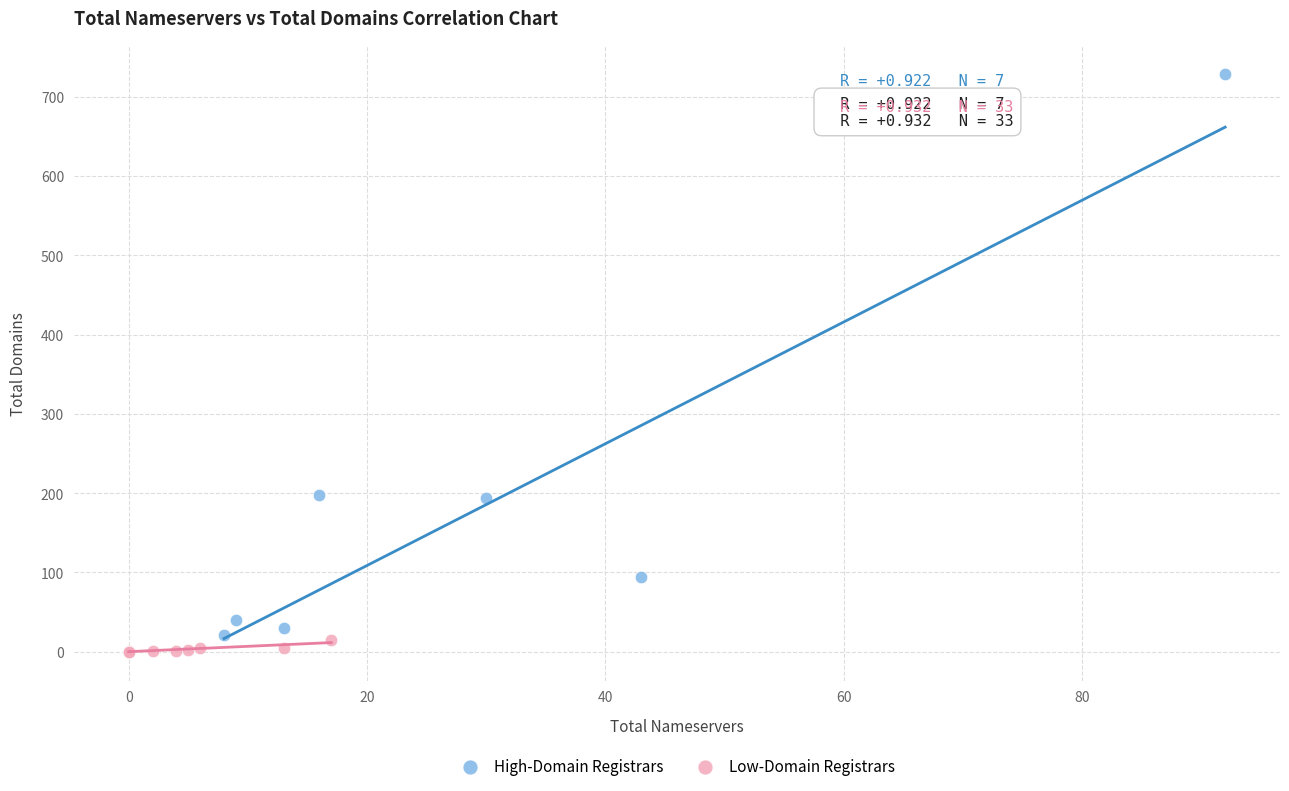

Which series has the widest spread of Y values?

High-Domain Registrars